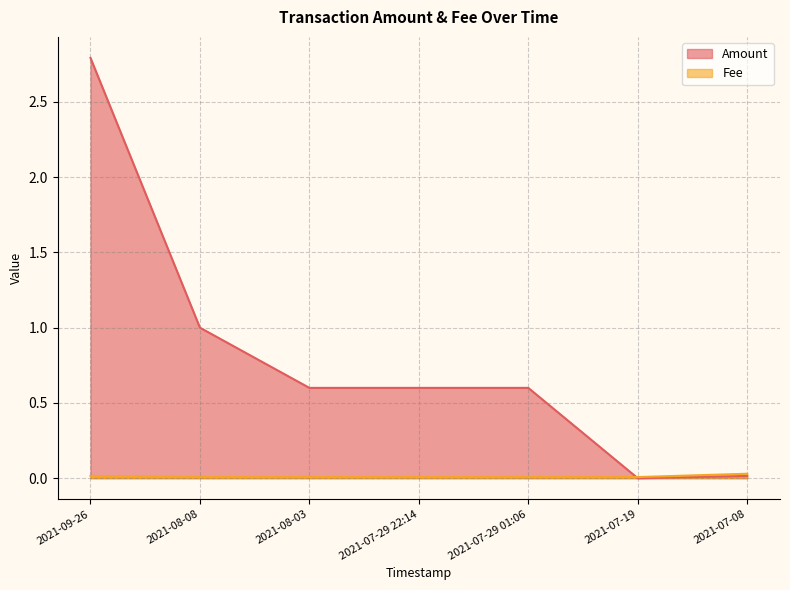

Between 2021-08-08 and 2021-07-08, which series saw the biggest shift?

Amount